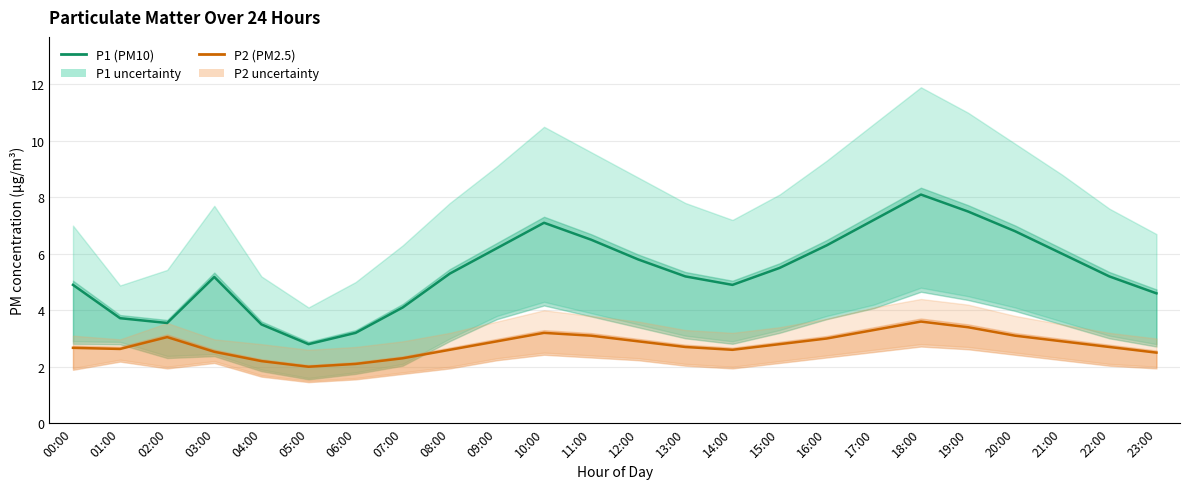

Is the value of P1 (PM10) at 01:00 greater than the value of P2 (PM2.5) at 23:00?

Yes